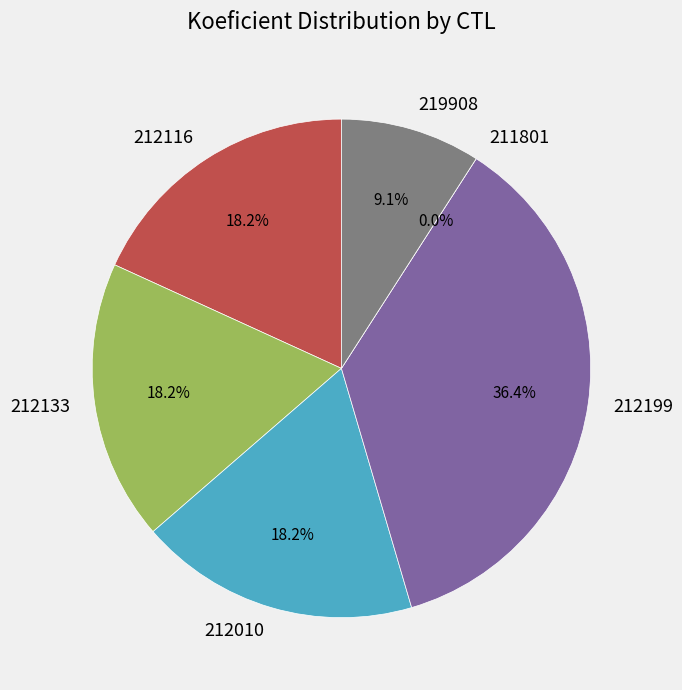

How many segments does this pie chart have?

6